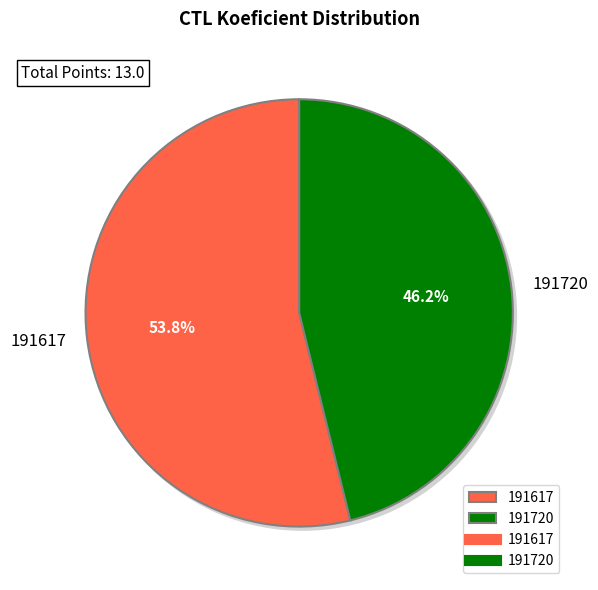

True or false: 191720 accounts for 40% of the total.

False